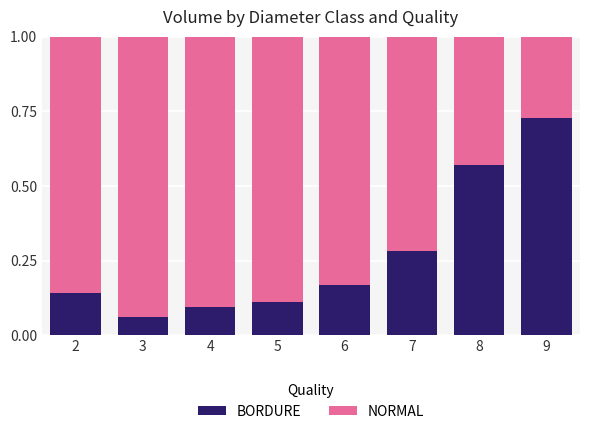

The BORDURE series shows 0.1 at 7. True or false?

False